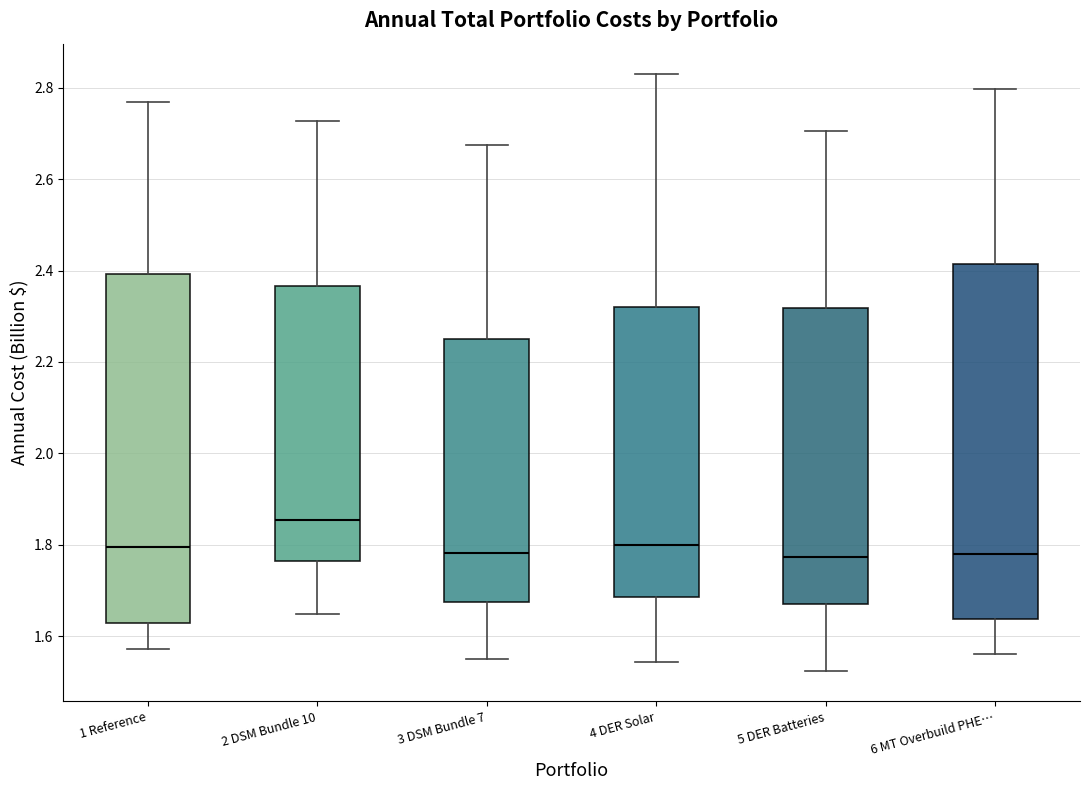

Reading left to right, read every box against the y-axis: the position of its median line, the range the box covers, and the ends of its whiskers. The values are not printed on the chart, so give them approximately, as read against the axis.

1 Reference: median 1.80, box 1.62 to 2.40, whiskers 1.58 to 2.76
2 DSM Bundle 10: median 1.86, box 1.76 to 2.36, whiskers 1.64 to 2.72
3 DSM Bundle 7: median 1.78, box 1.68 to 2.26, whiskers 1.56 to 2.68
4 DER Solar: median 1.80, box 1.68 to 2.32, whiskers 1.54 to 2.84
5 DER Batteries: median 1.78, box 1.68 to 2.32, whiskers 1.52 to 2.70
6 MT Overbuild PHE…: median 1.78, box 1.64 to 2.42, whiskers 1.56 to 2.80